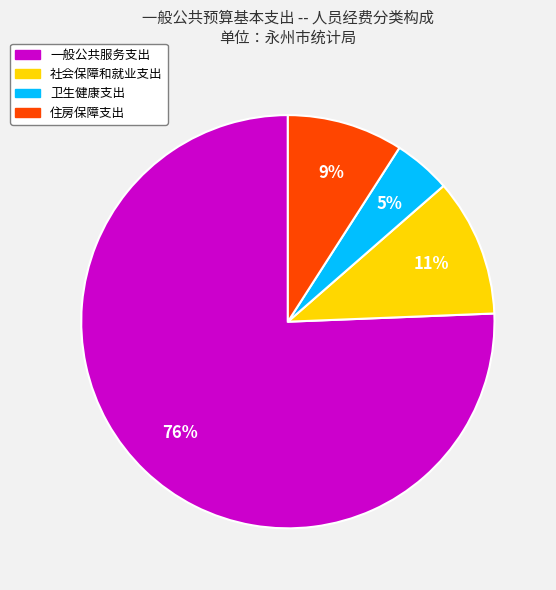

Combined, do 住房保障支出 and 社会保障和就业支出 account for over 50%?

No